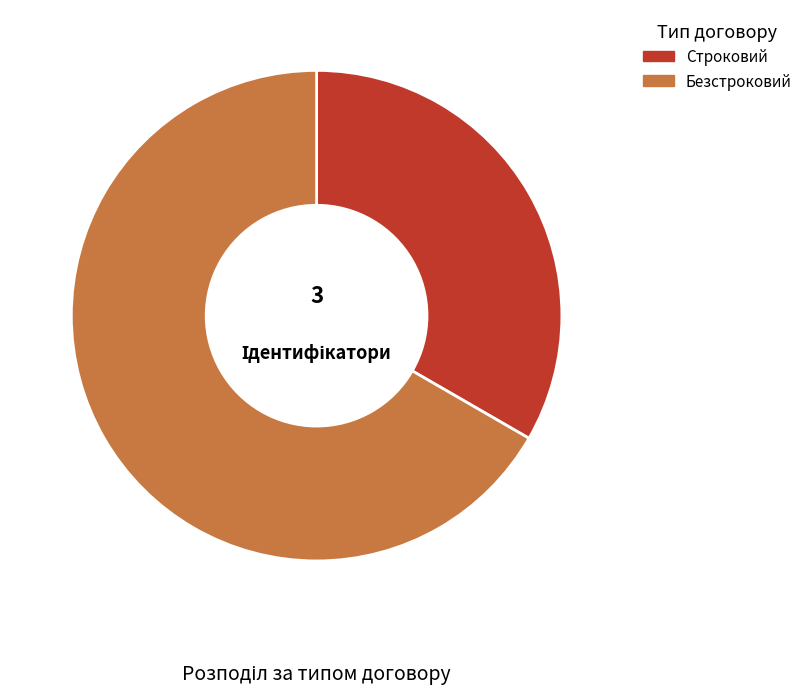

Rank the categories by value from highest to lowest.

Безстроковий, Строковий